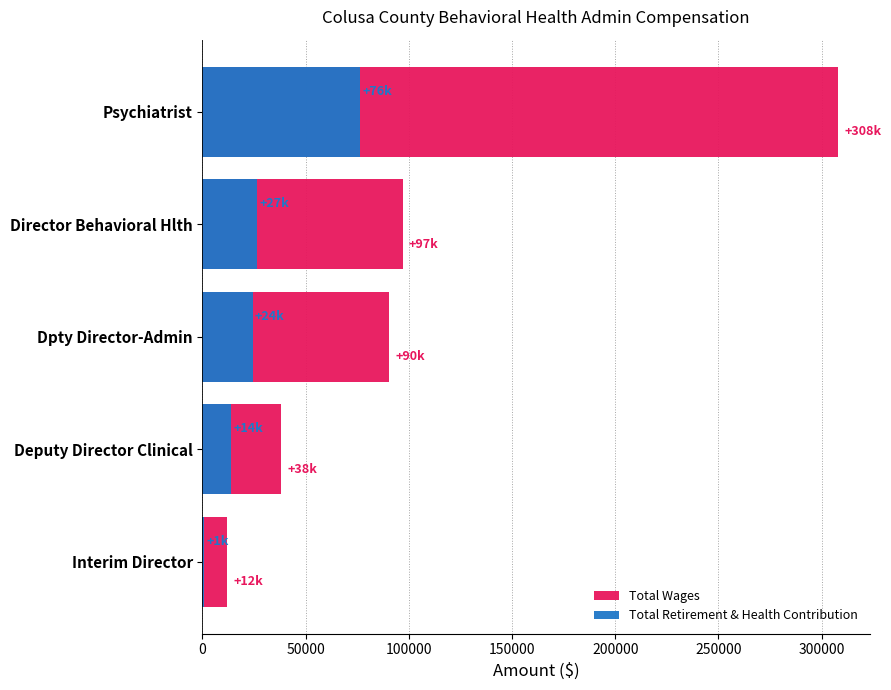

What is the value of the Total Retirement & Health Contribution bar at the 5th from the left?

903